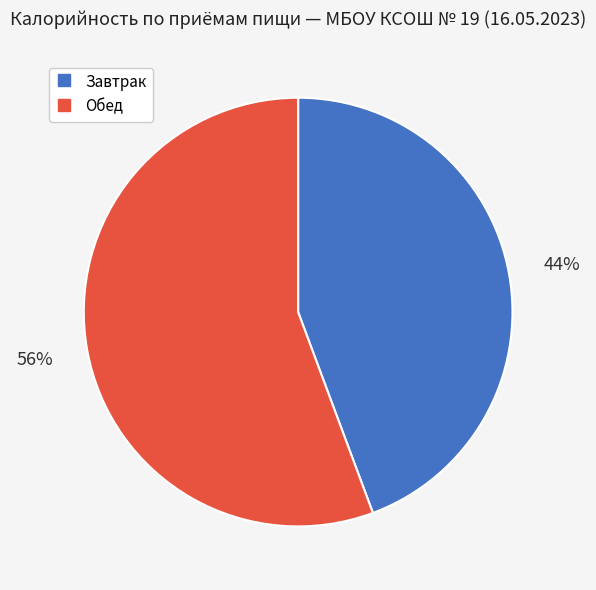

Is there a majority slice in this chart?

Yes